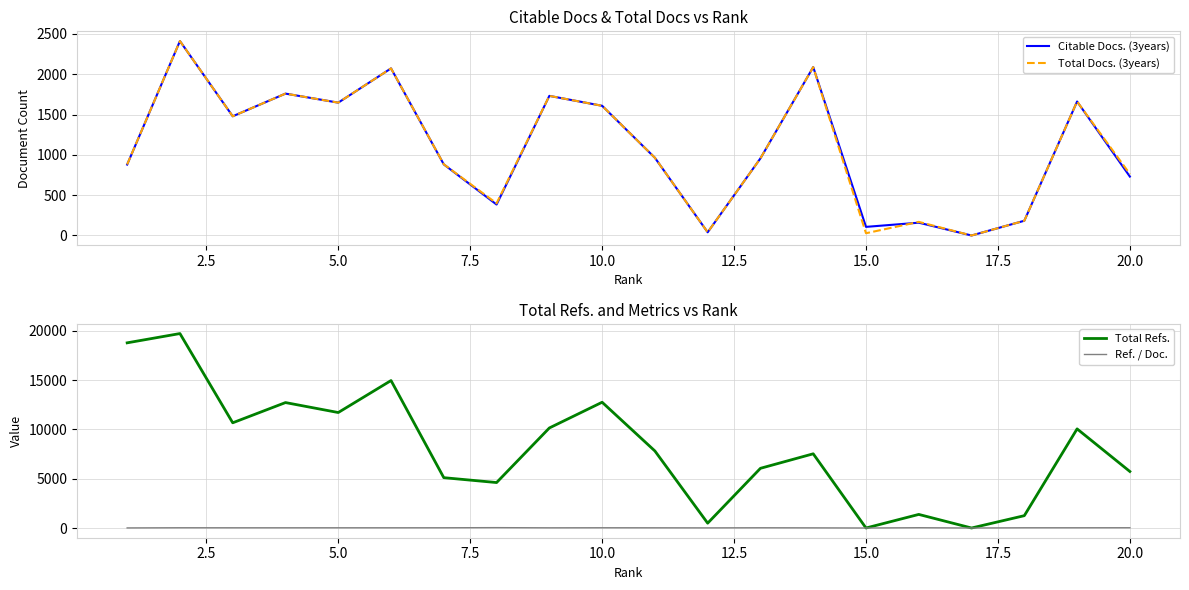

What is the maximum value for Total Refs.?

19712.0